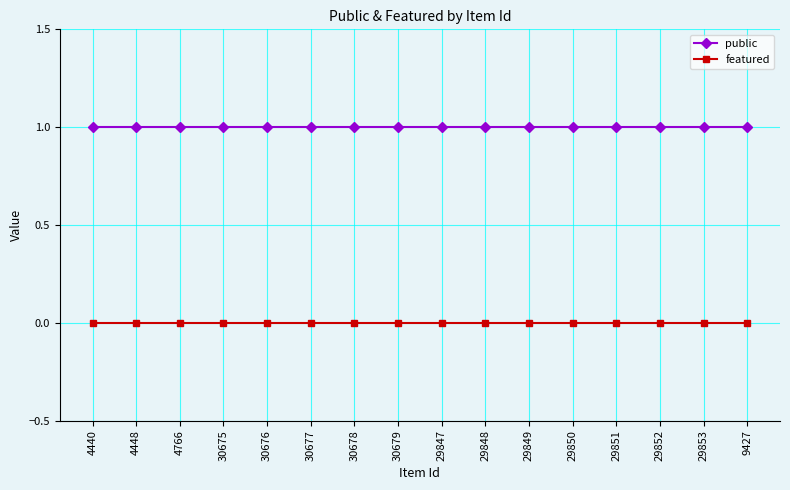

Which series has the largest total across all categories?

public